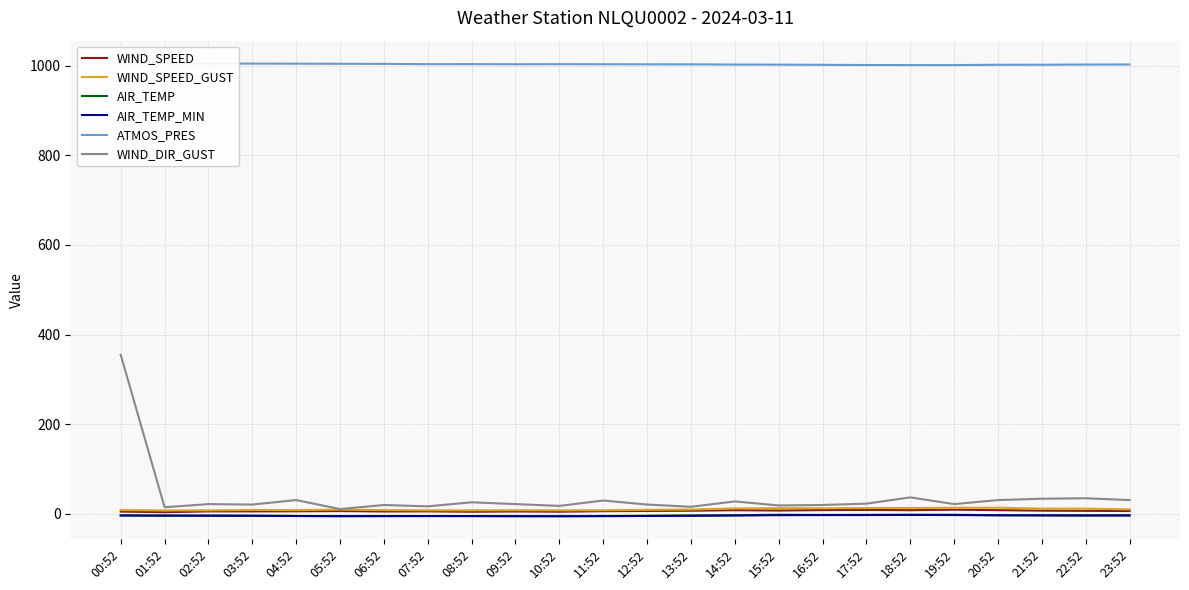

At which label does WIND_SPEED_GUST reach its peak?

20:52